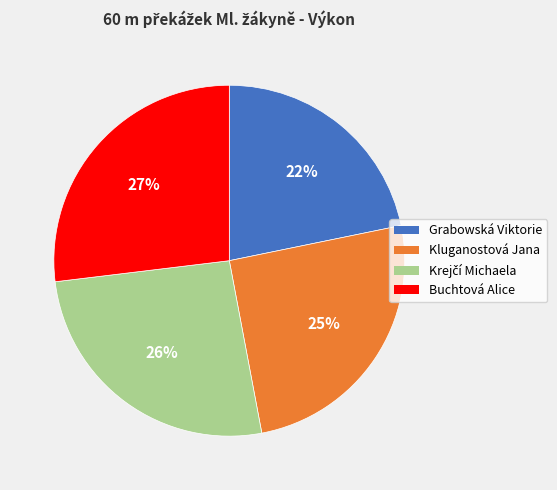

Is the sum of Grabowská Viktorie and Buchtová Alice greater than half?

No